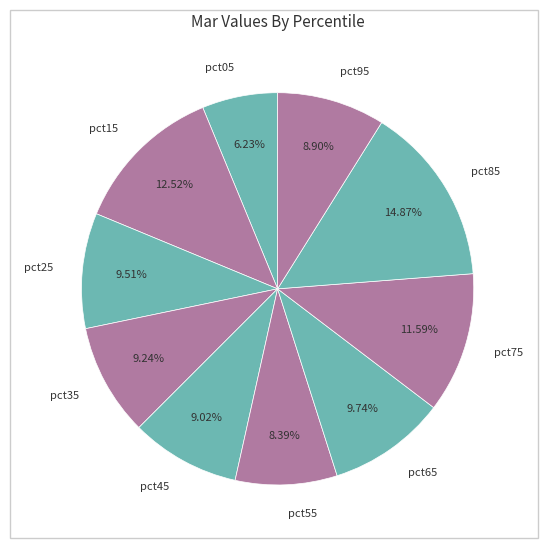

What percentage do pct15 and pct25 together represent?

22.0%